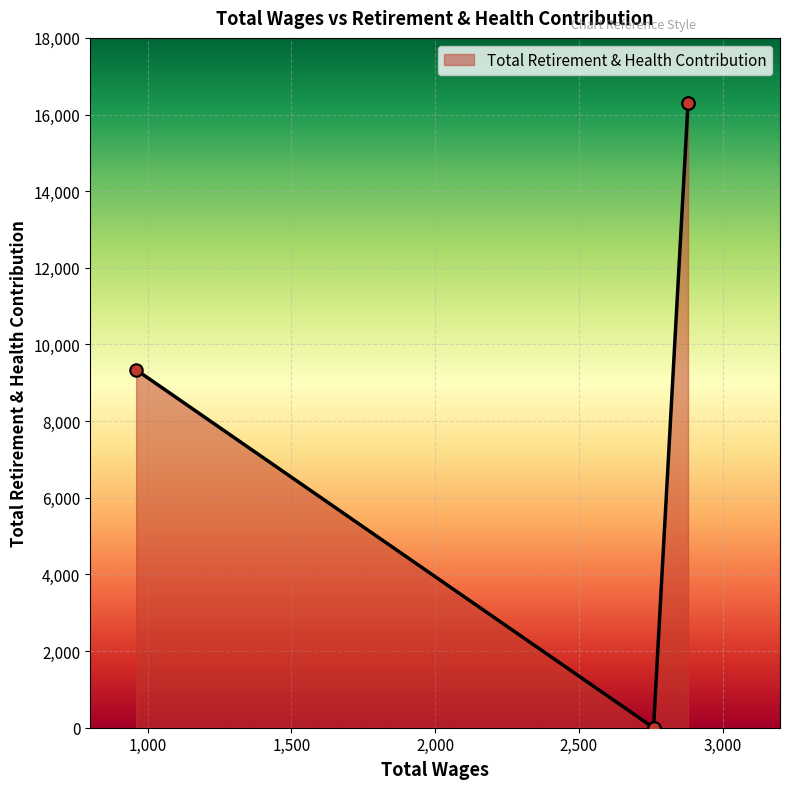

What is the change in value from 2880.0 to 2760.0?

-16295